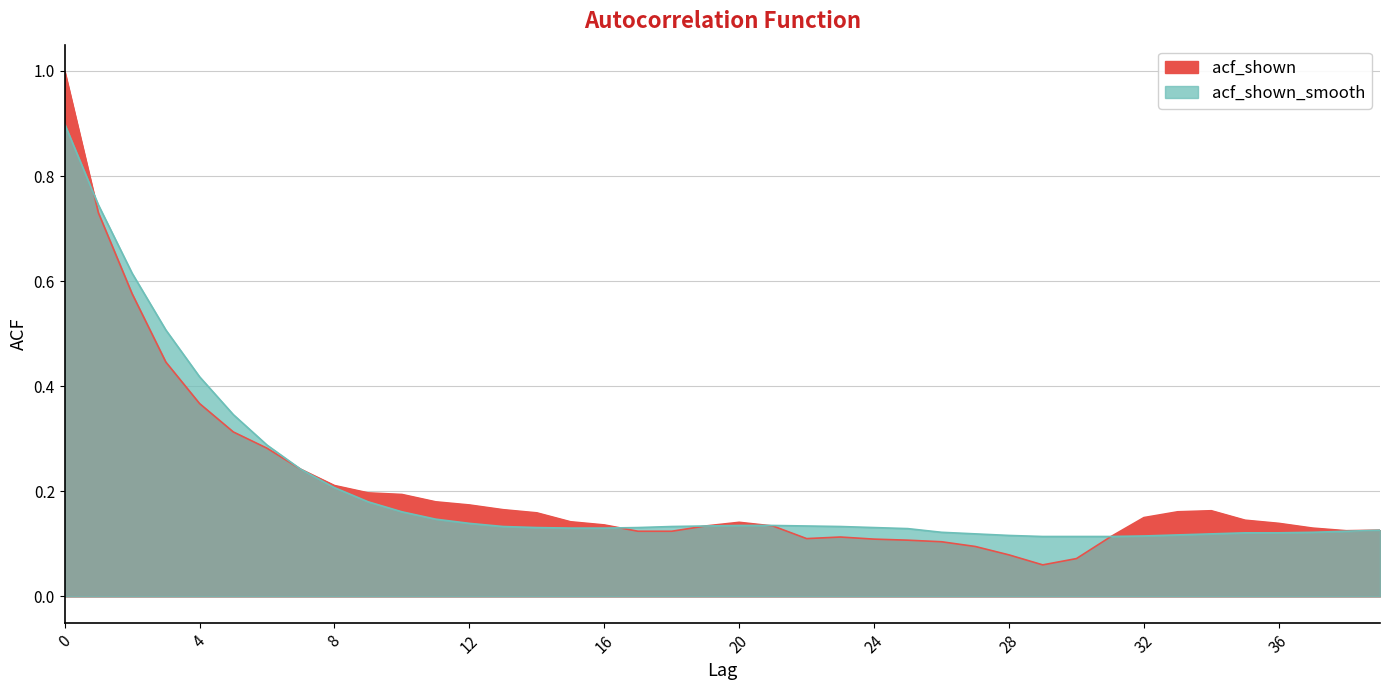

What is the difference between the second highest and second lowest values in the acf_shown series?

0.7